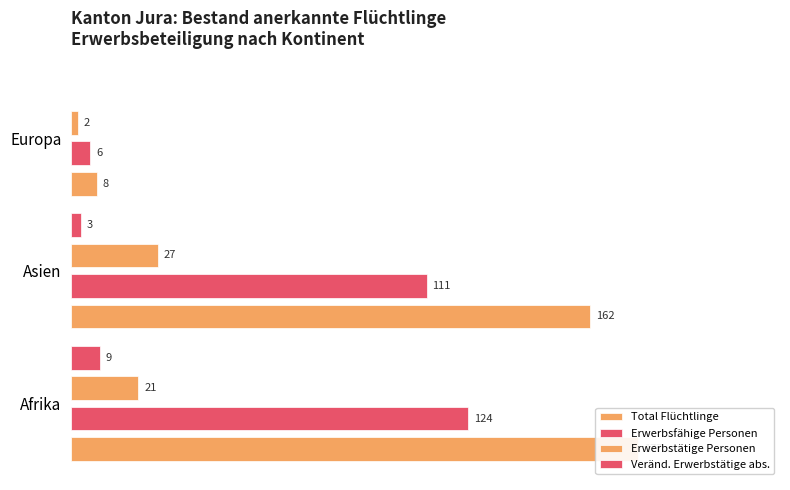

Which series has the largest total across all categories?

Total Flüchtlinge